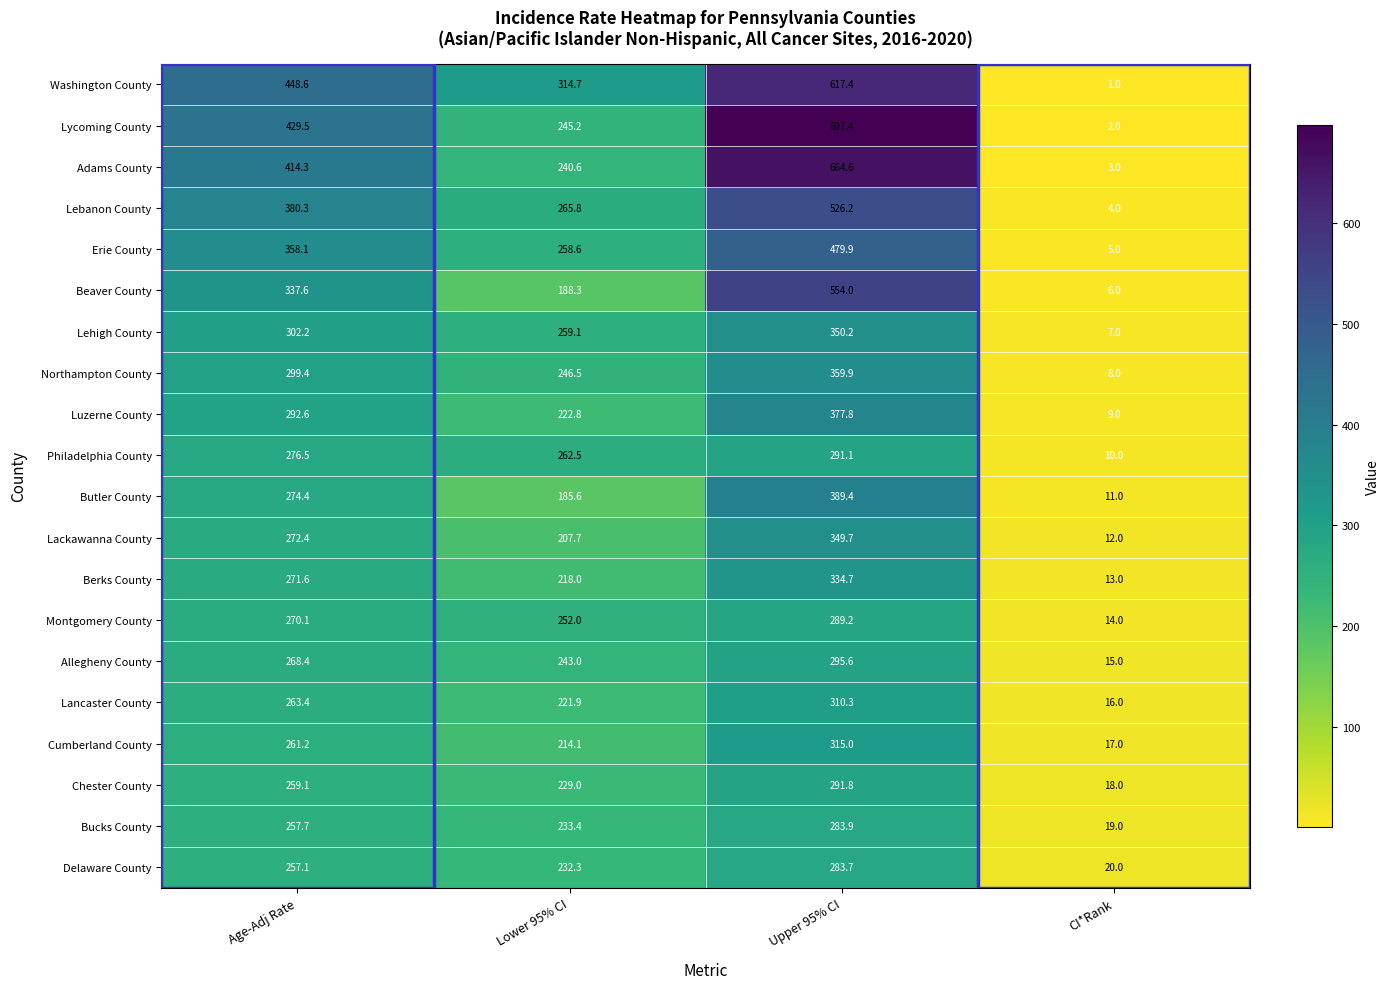

Is it true that Lehigh County equals 547.5 at Upper 95% CI?

False